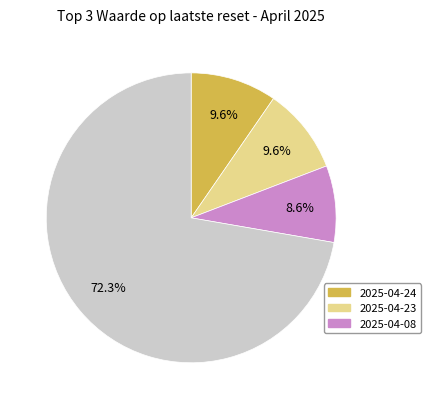

Is there a majority slice in this chart?

Yes